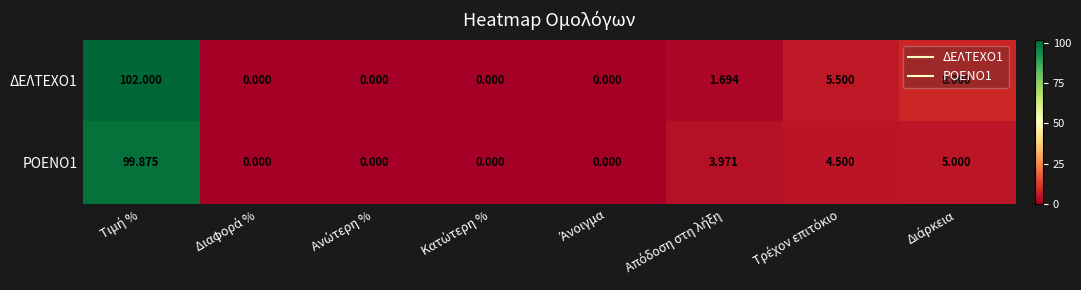

How many data points in ΡΟΕΝΟ1 are less than 3?

4